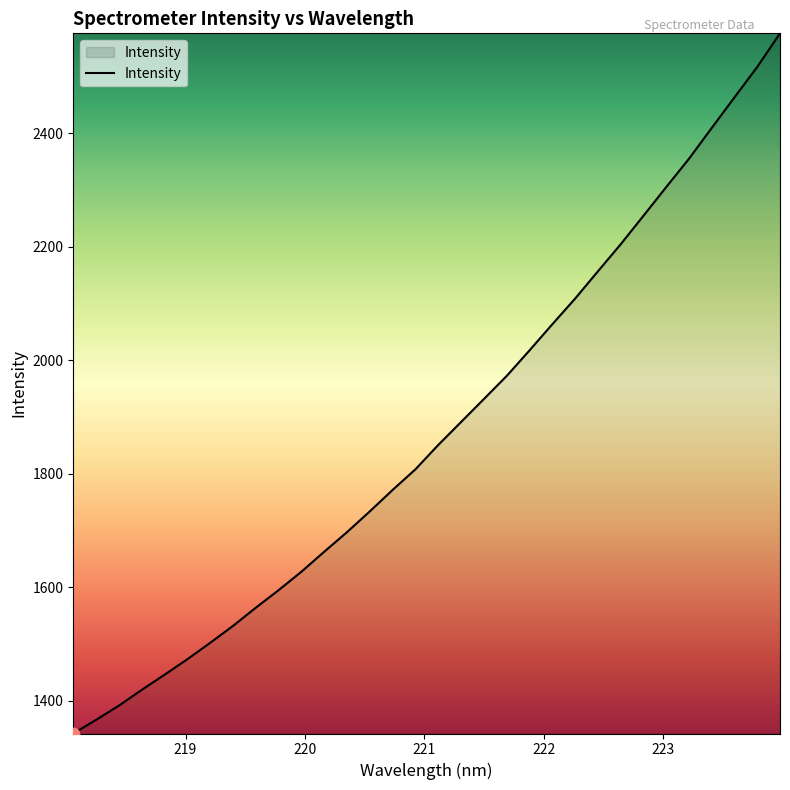

What is the smallest value displayed?

1342.2